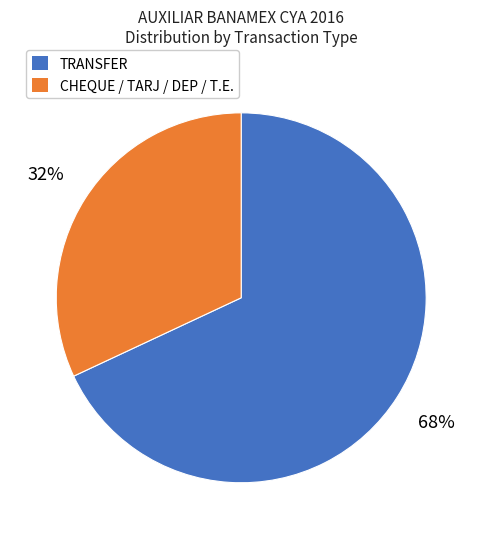

To the nearest percent, what is the average slice percentage?

50%